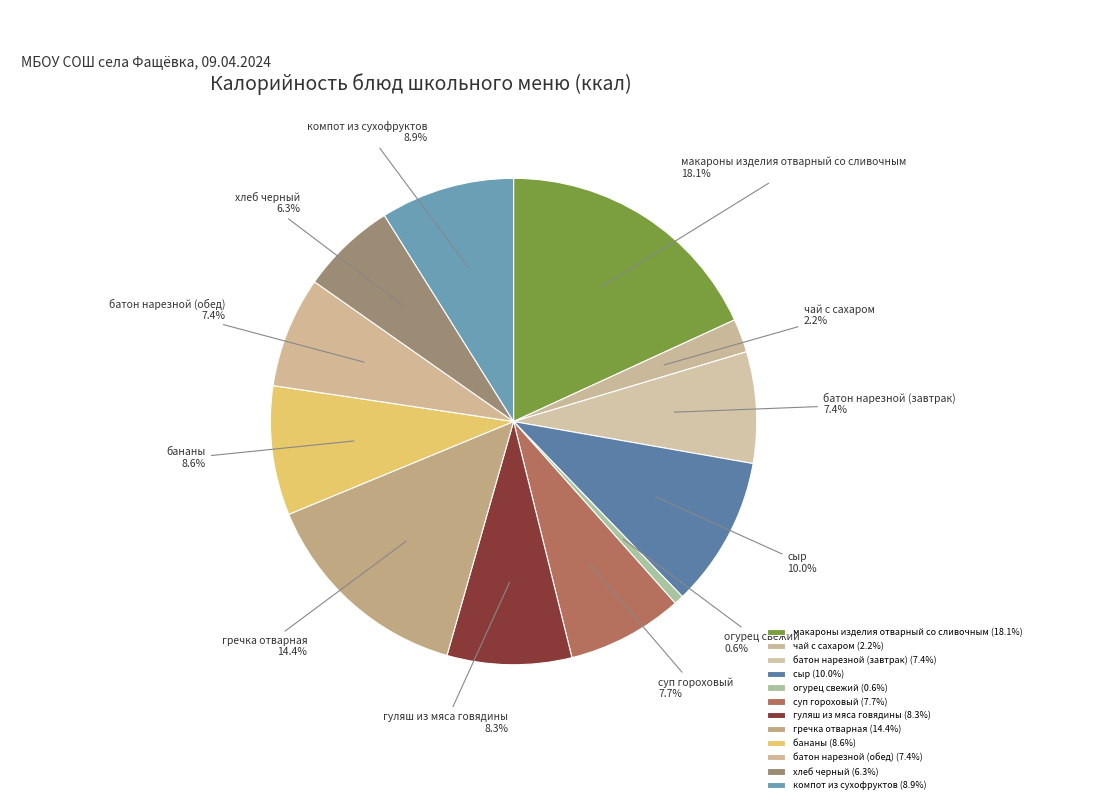

Between хлеб черный and суп гороховый, which is larger?

суп гороховый